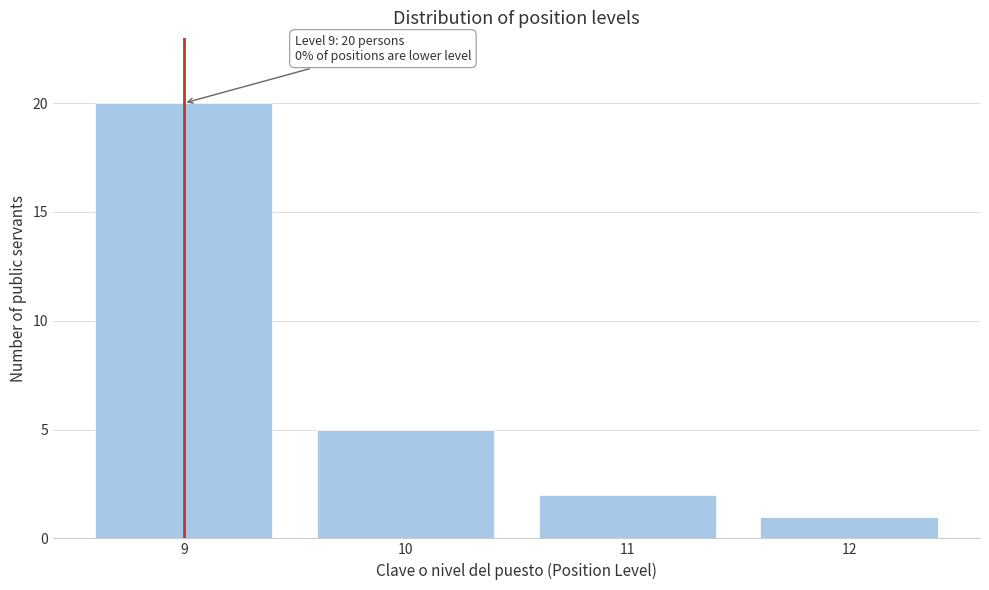

Over which range of the x-axis is the bar tallest?

8.5 to 9.5